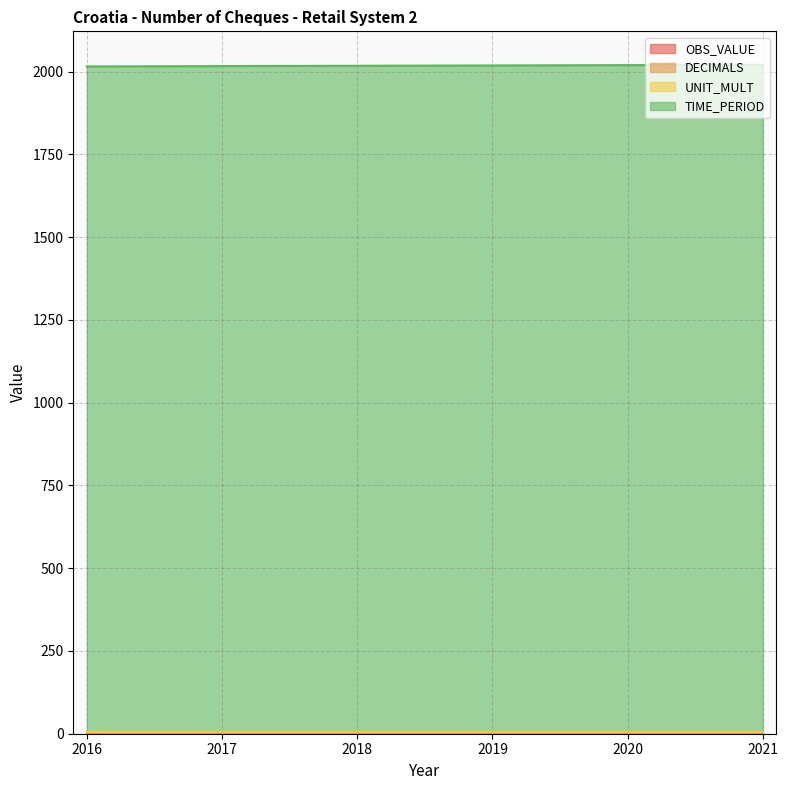

The value of UNIT_MULT at 2016 is 8. True or false?

False